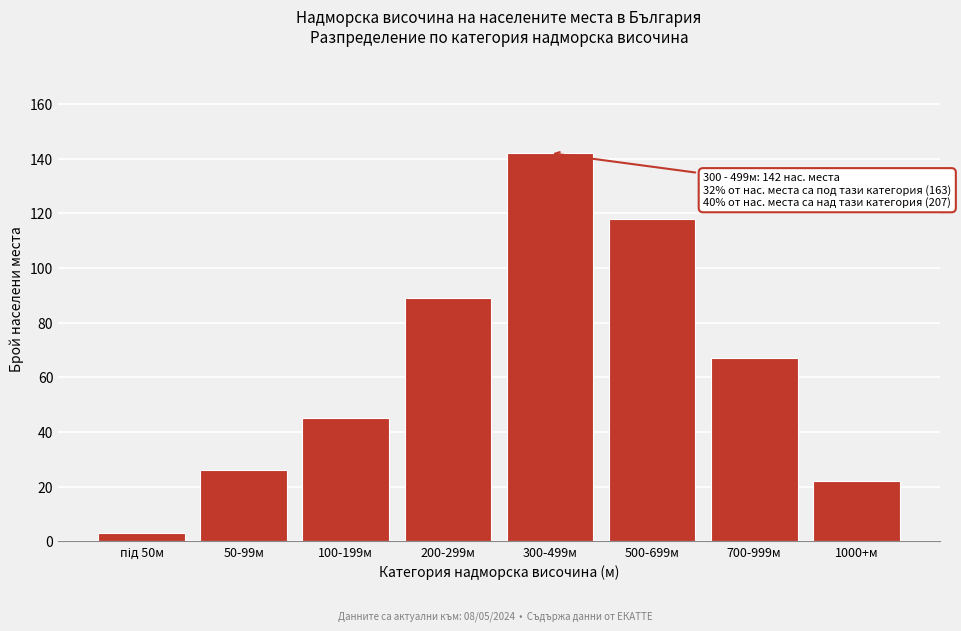

Reading right to left, list all the values displayed in this chart.

22	67	118	142	89	45	26	3